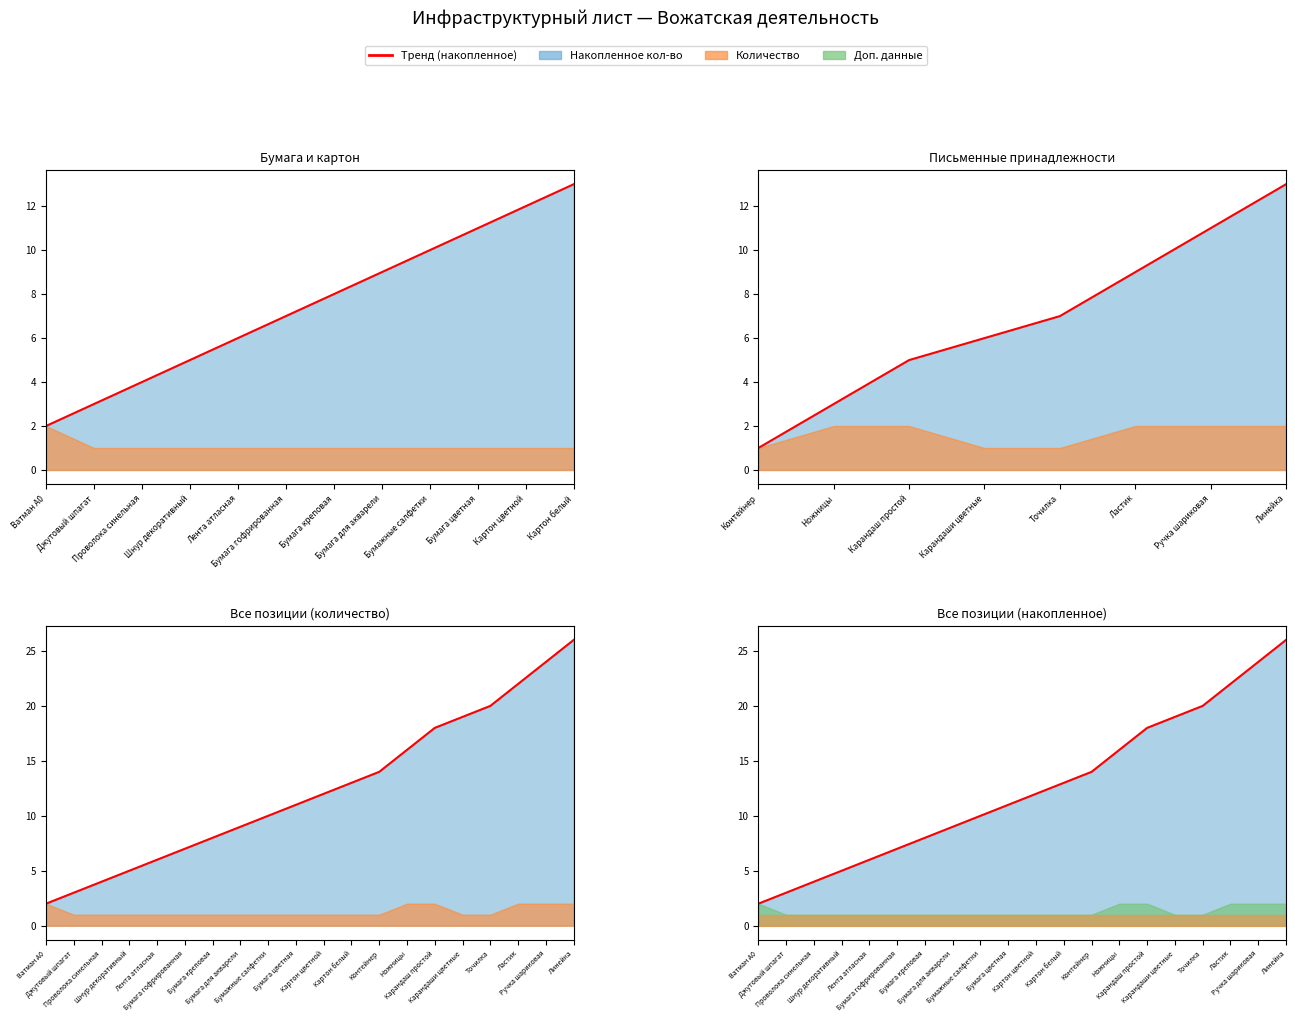

Which label corresponds to the smallest value in the chart?

Ватман А0